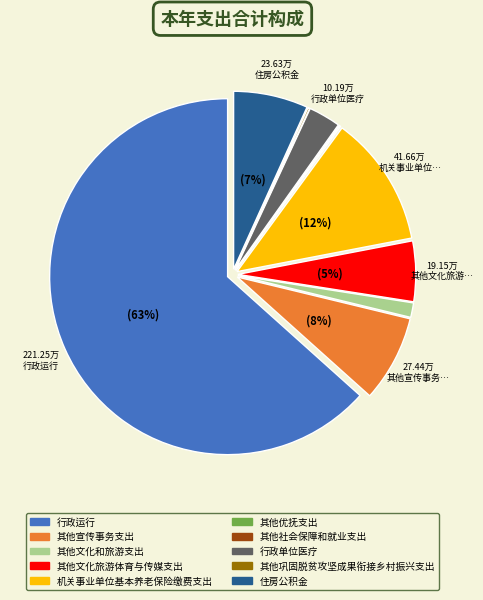

Is there any slice that represents more than half of the pie?

Yes